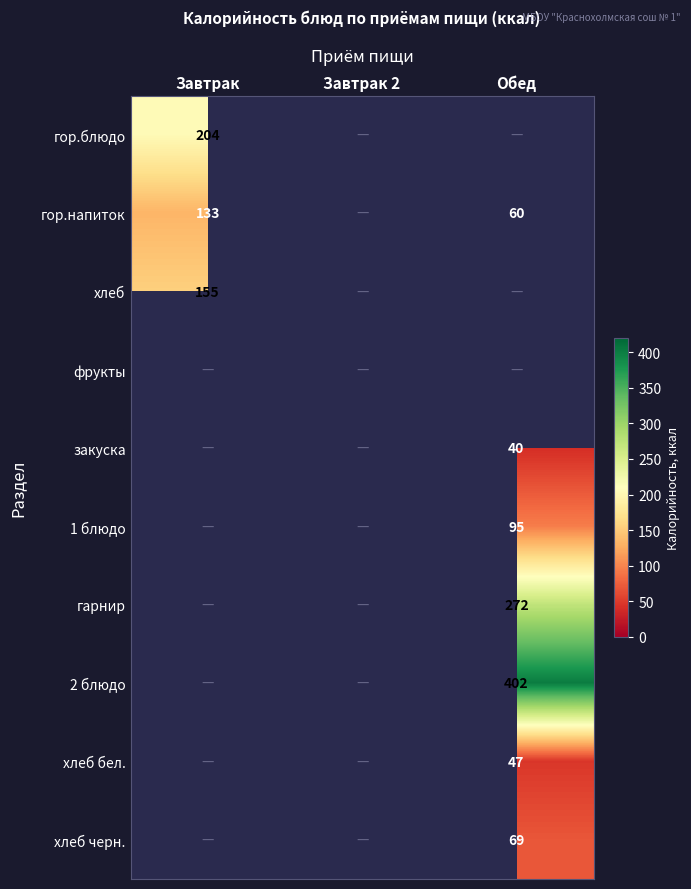

Which has a higher value, Завтрак 2 or Завтрак?

Завтрак